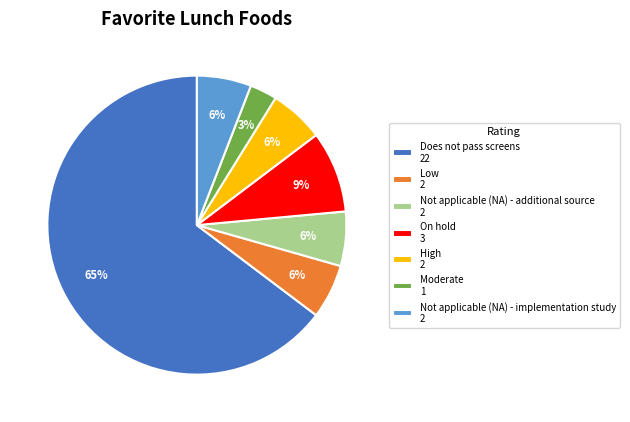

How many slices are in this pie chart?

7